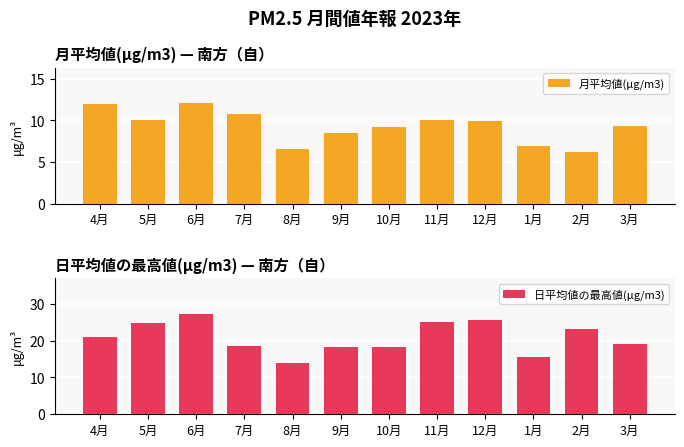

At which label does 月平均値(μg/m3) reach its peak?

6月